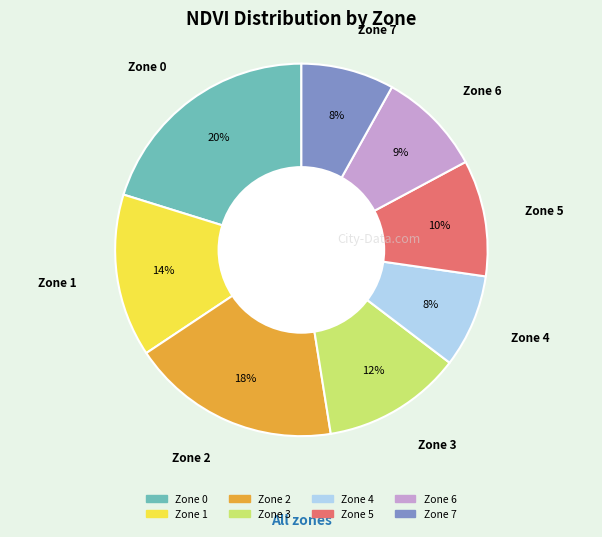

To the nearest percent, what is the difference between the largest and smallest slice percentages?

12%